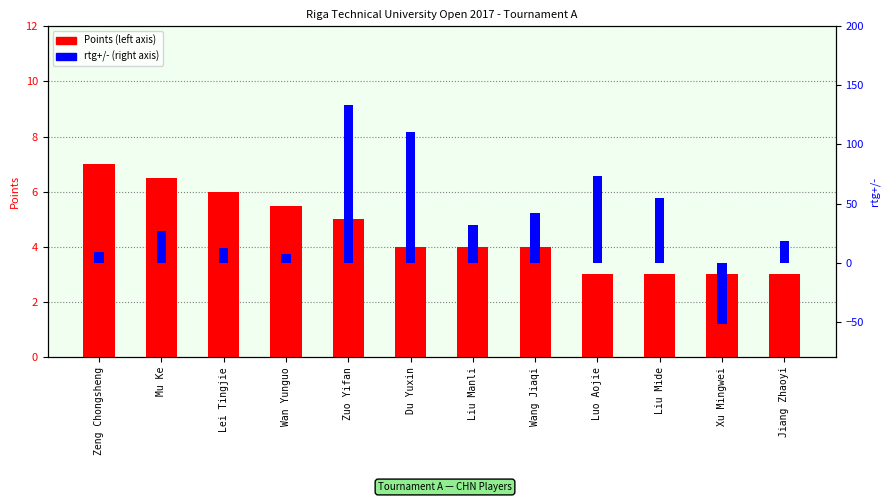

Is it true that rtg+/- equals 133.6 at Zuo Yifan?

True